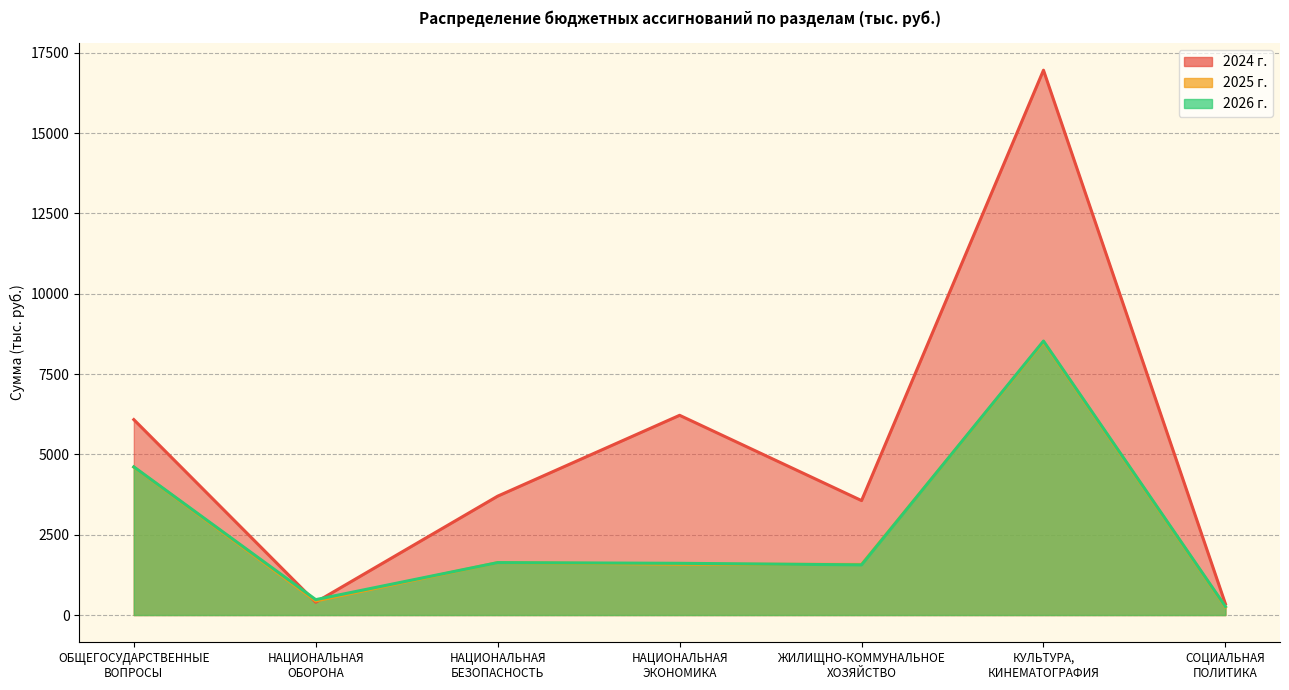

Which category has the lowest value in the 2025 series?

СОЦИАЛЬНАЯ
ПОЛИТИКА